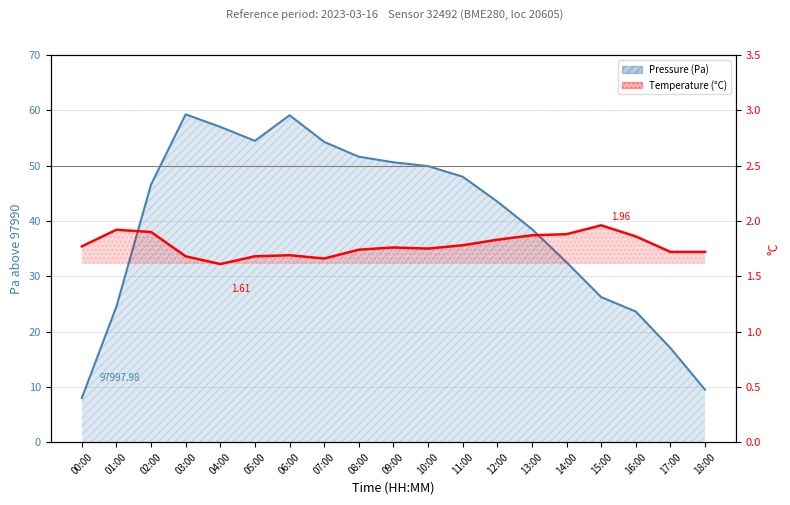

In temperature, how many points are lower than both neighbors (excluding endpoints)?

3